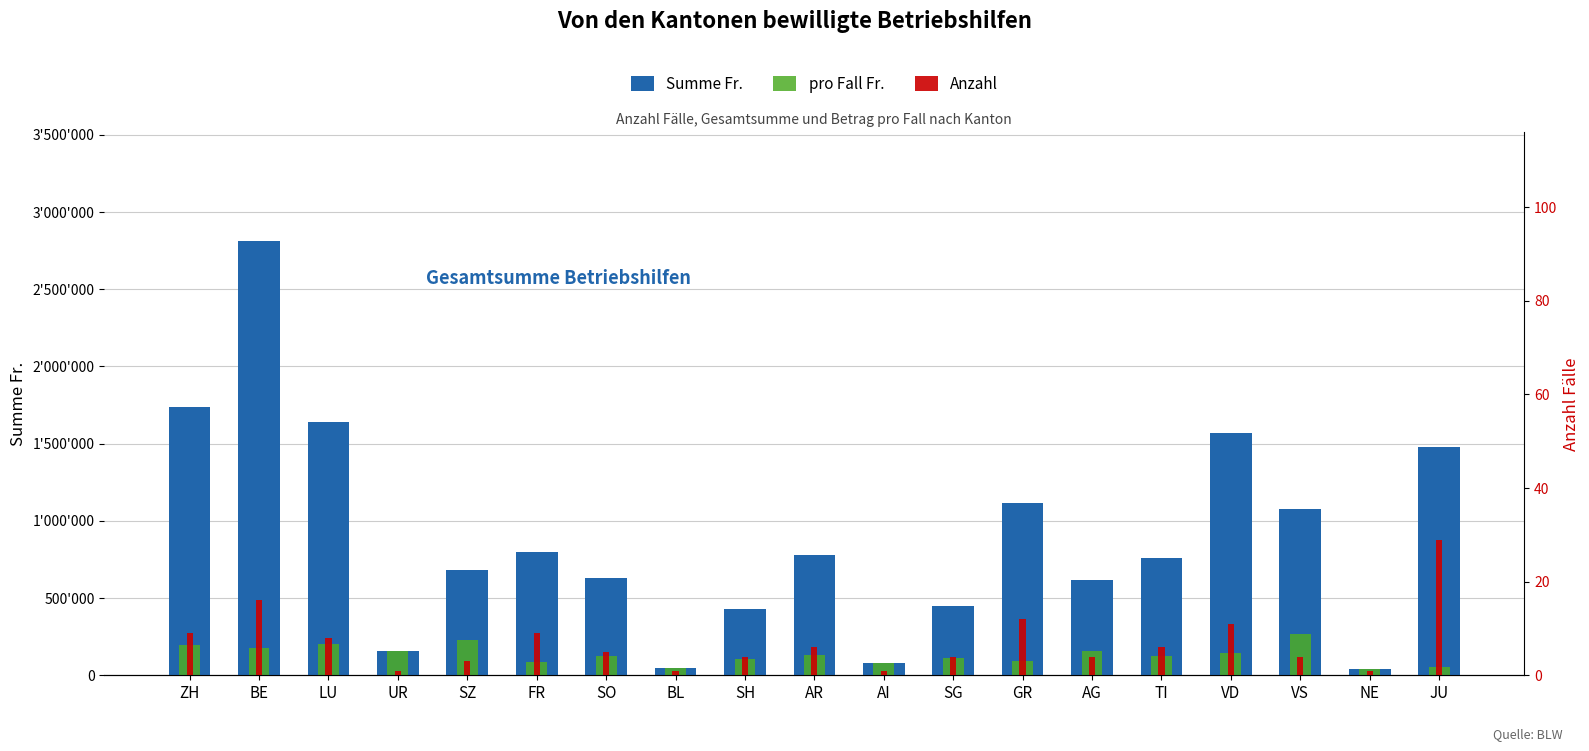

Reading left to right, transcribe all the data shown in this chart.

Summe Fr.: 1737000	2812500	1640000	160000	682000	800000	632500	45000	430000	778000	80000	450000	1114810	618000	757758	1568000	1075000	40000	1479200
pro Fall Fr.: 193000	175781	205000	160000	227333	88889	126500	45000	107500	129667	80000	112500	92901	154500	126293	142545	268750	40000	51007
Anzahl: 9	16	8	1	3	9	5	1	4	6	1	4	12	4	6	11	4	1	29